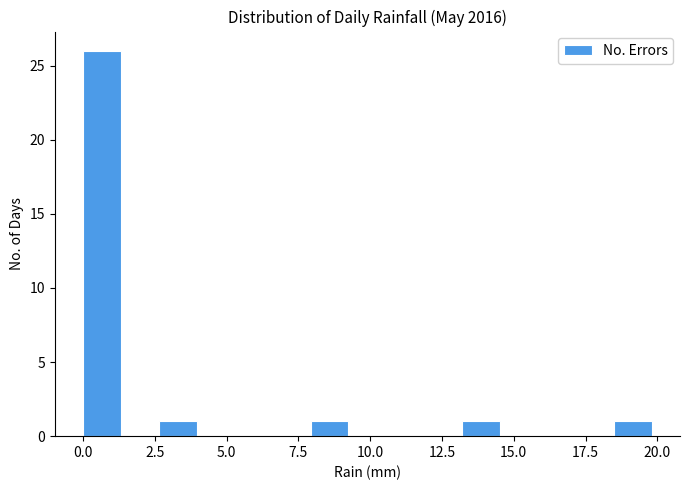

Read against the x-axis, roughly where is the centre of the tallest bar?

0.5